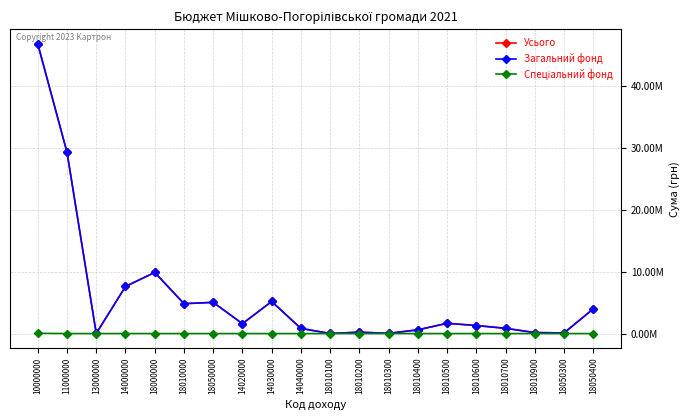

True or false: Спеціальний фонд and Усього cross at least once.

False